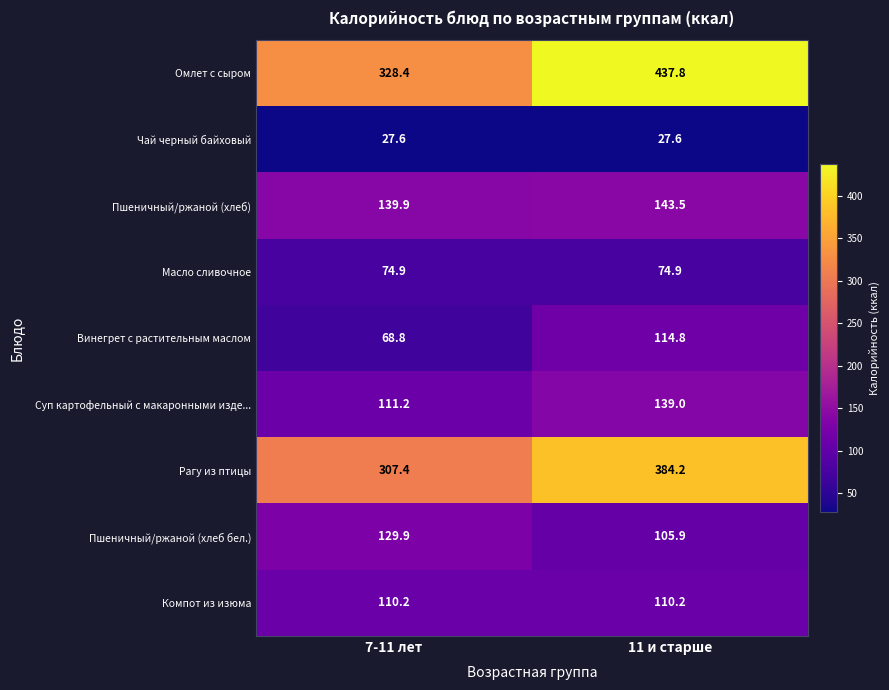

What is the greatest value displayed?

437.8